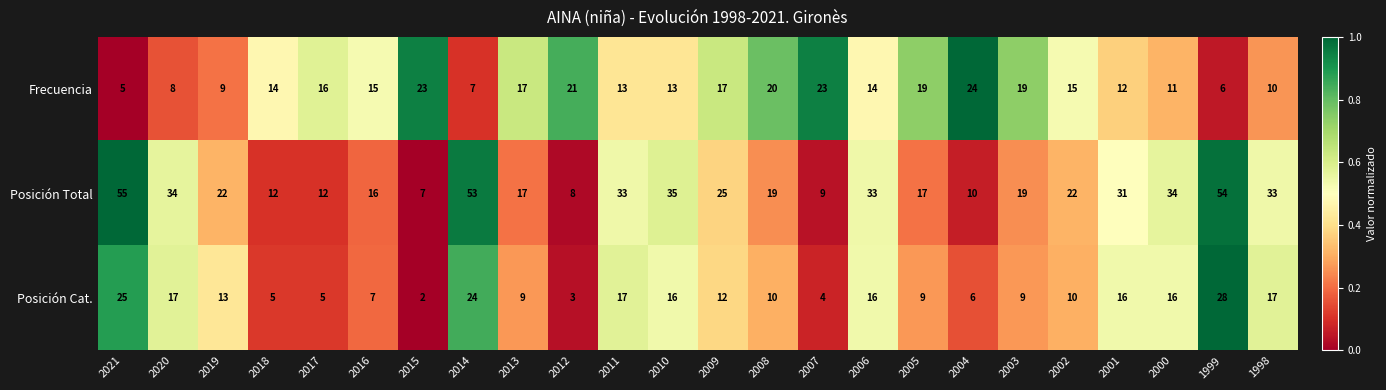

Between 2021 and 1999, which series saw the biggest shift?

Posición Cat.